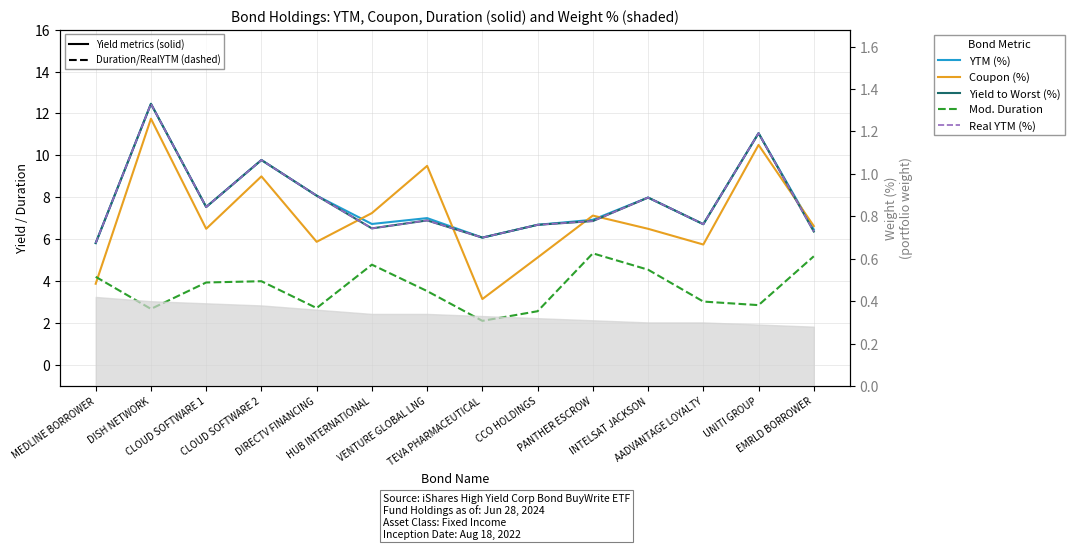

What is the label of the 9th point from the right?

HUB INTERNATIONAL